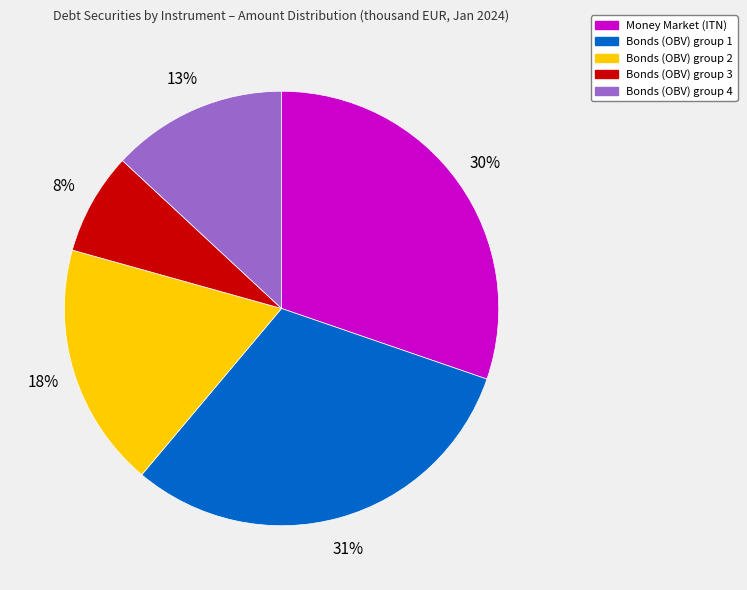

To the nearest percent, what is the average slice percentage?

20%